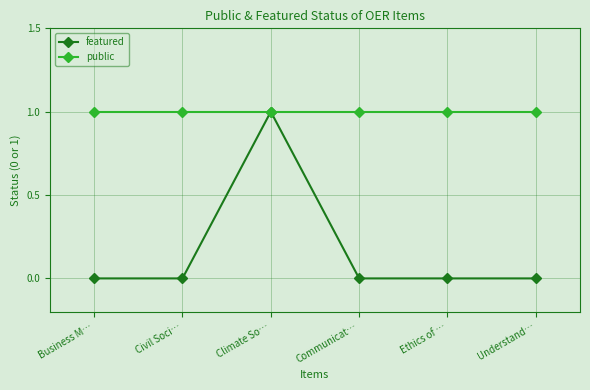

How many lines are shown in the chart?

2